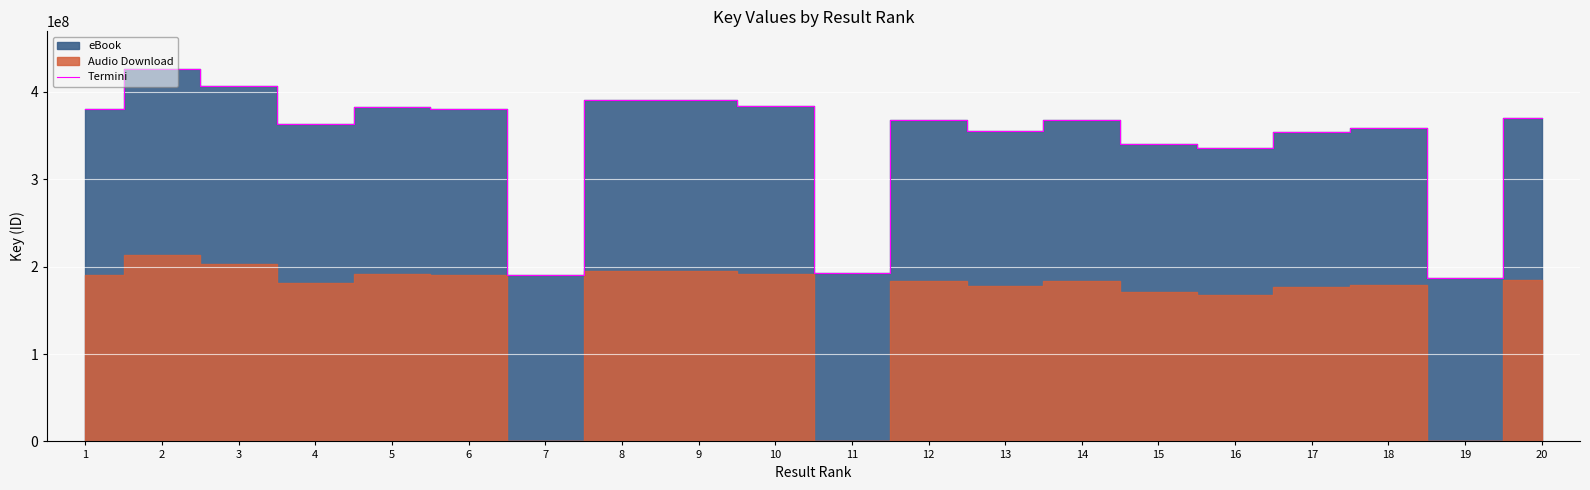

What is the difference between the values at 2 and 4?

63678252